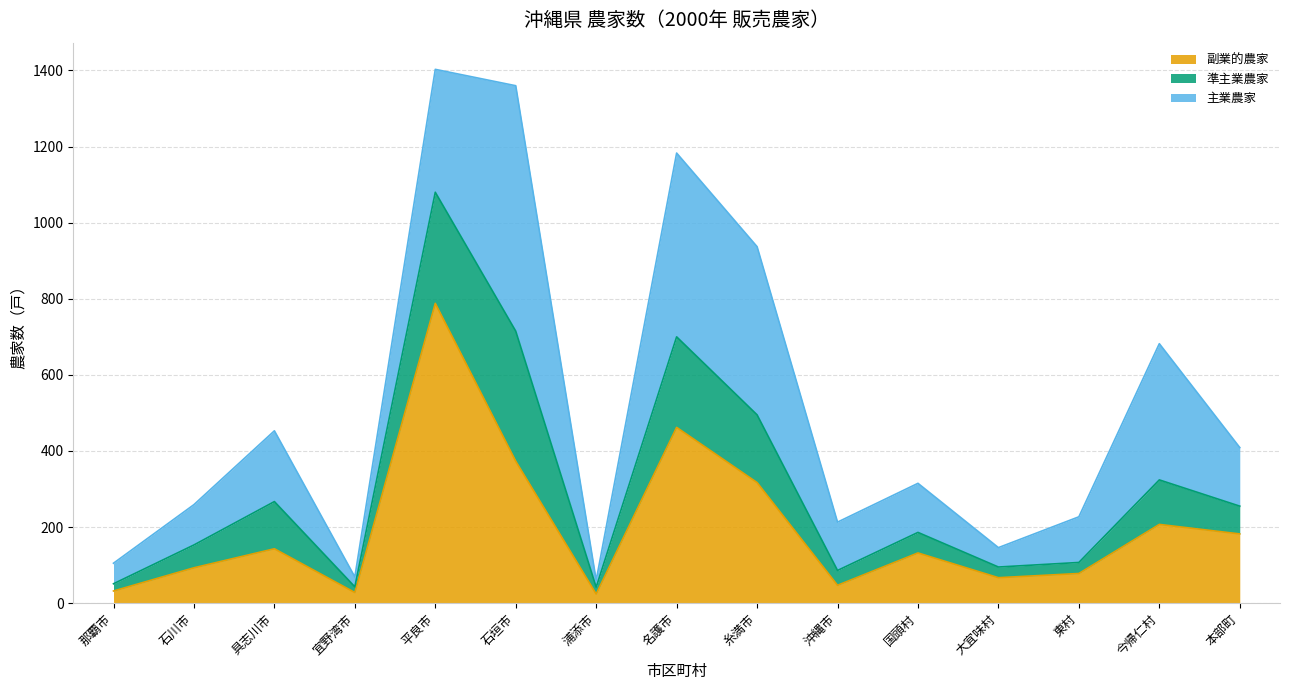

What is the sum of all 副業的農家 values?

2973